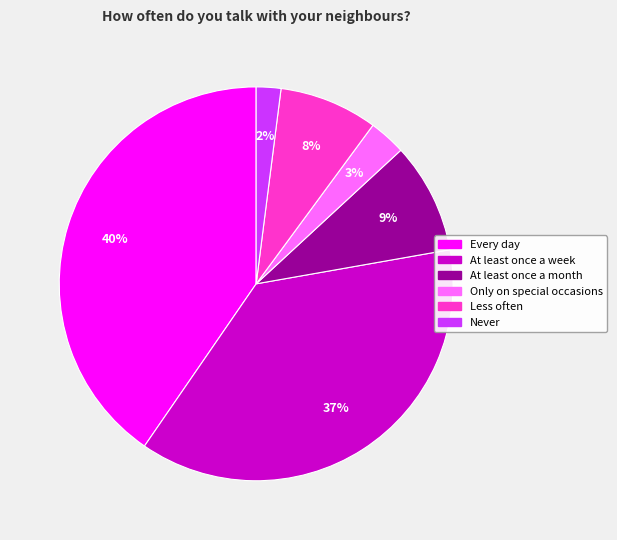

Do Every day and At least once a week together represent more than half of the pie?

Yes